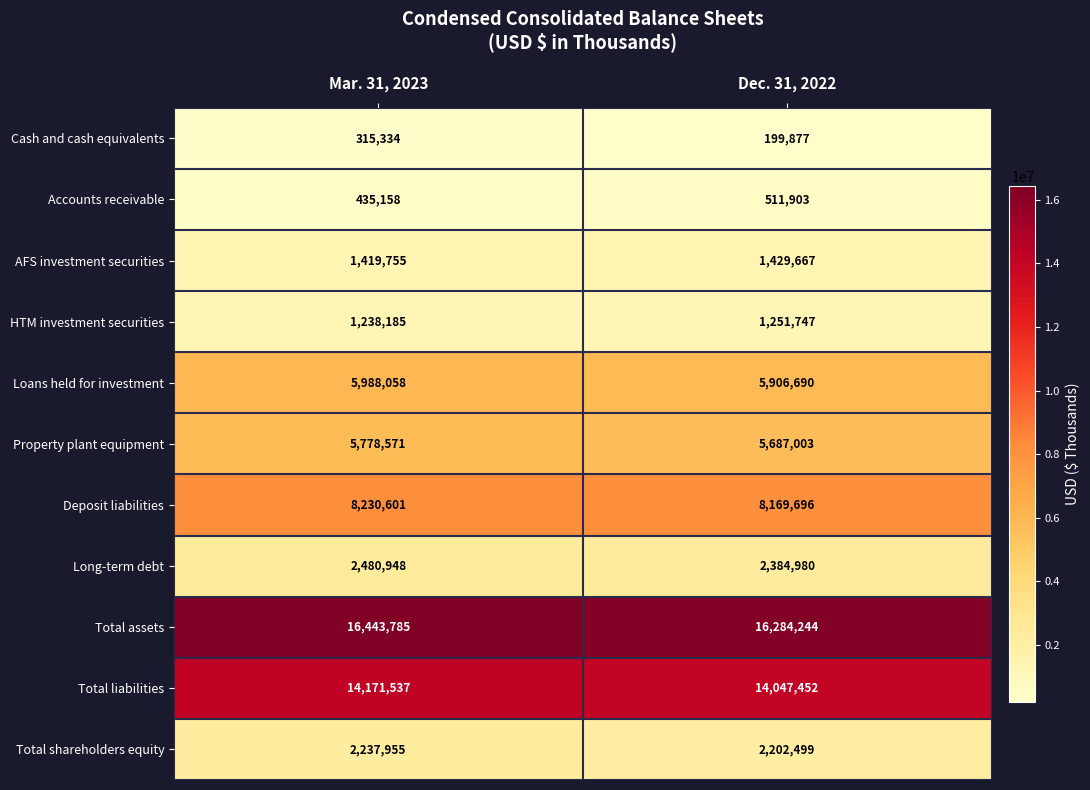

Count the number of categories in the chart.

2